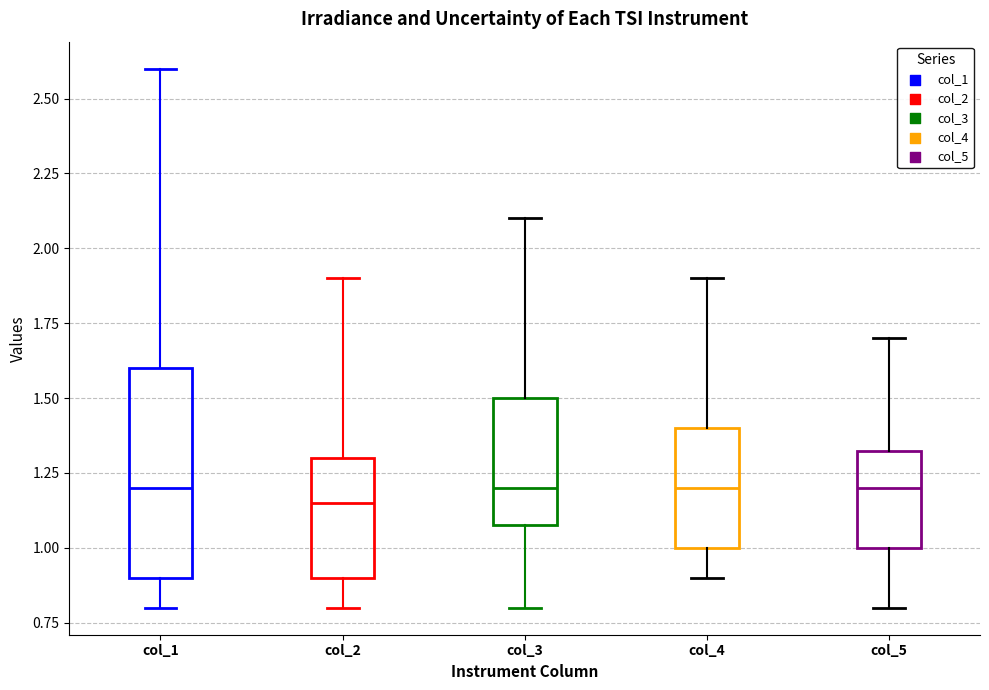

Where does the lower whisker of the box for col_4 end on the y-axis? The values are not printed on the chart, so give them approximately, as read against the axis.

0.90